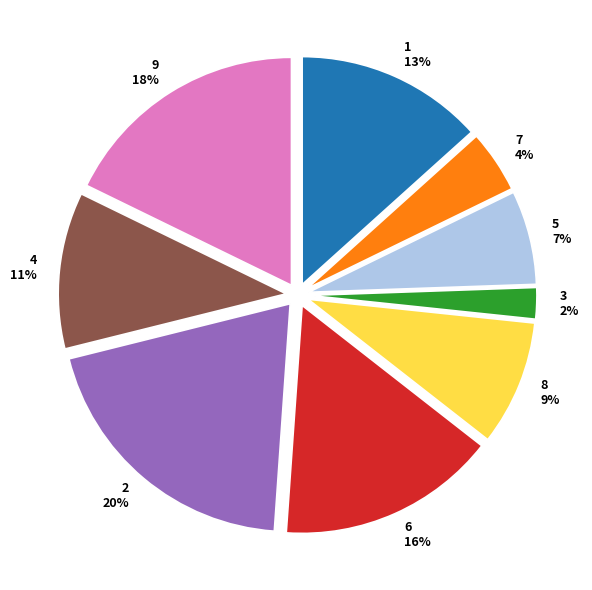

To the nearest percent, what is the difference between the largest and smallest slice percentages?

18%